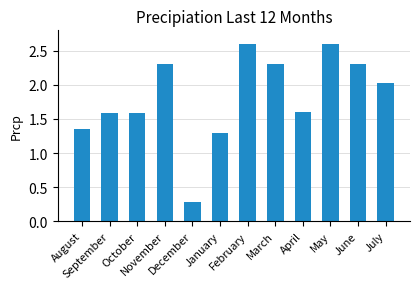

What is the maximum value shown in the chart?

2.6